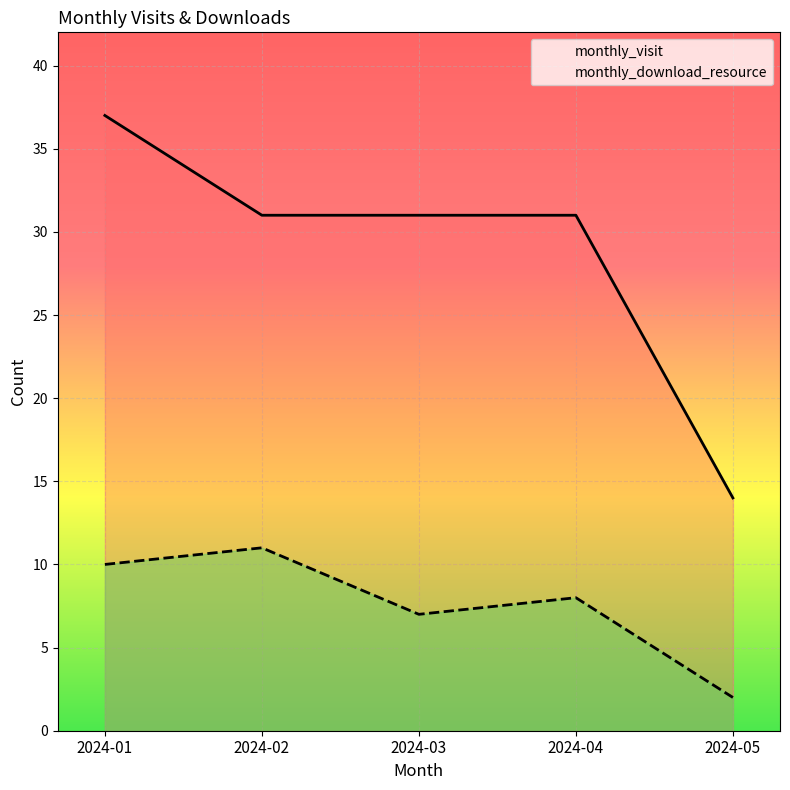

What is the difference between the maximum and minimum values in the monthly_visit series?

23